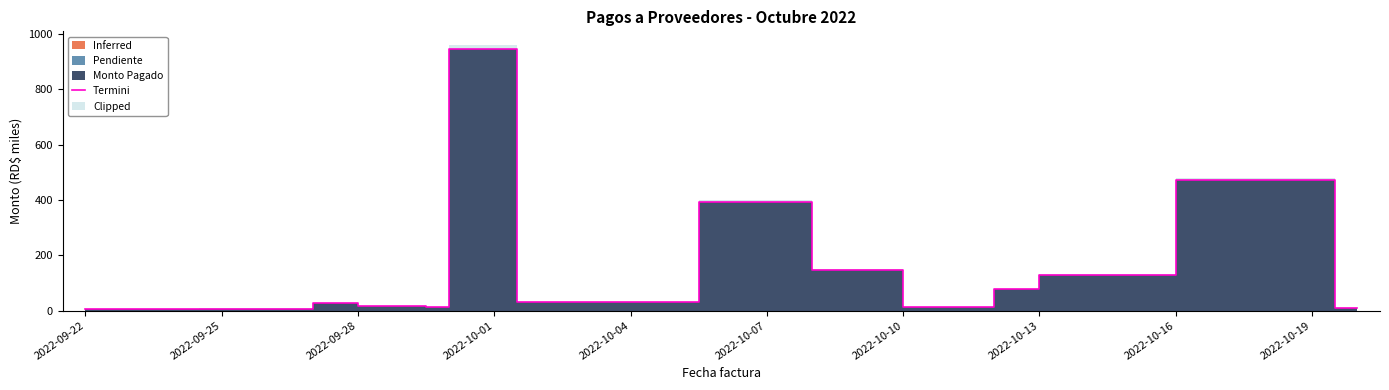

Between 2022-09-25 and 2022-10-13, which is larger?

2022-10-13